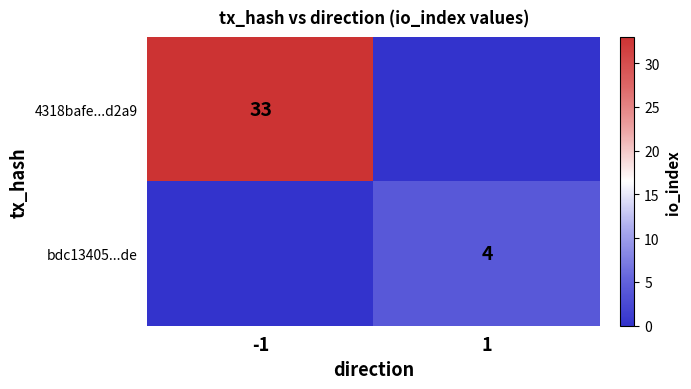

Is it true that 4318bafe...d2a9 equals 33 at -1?

True